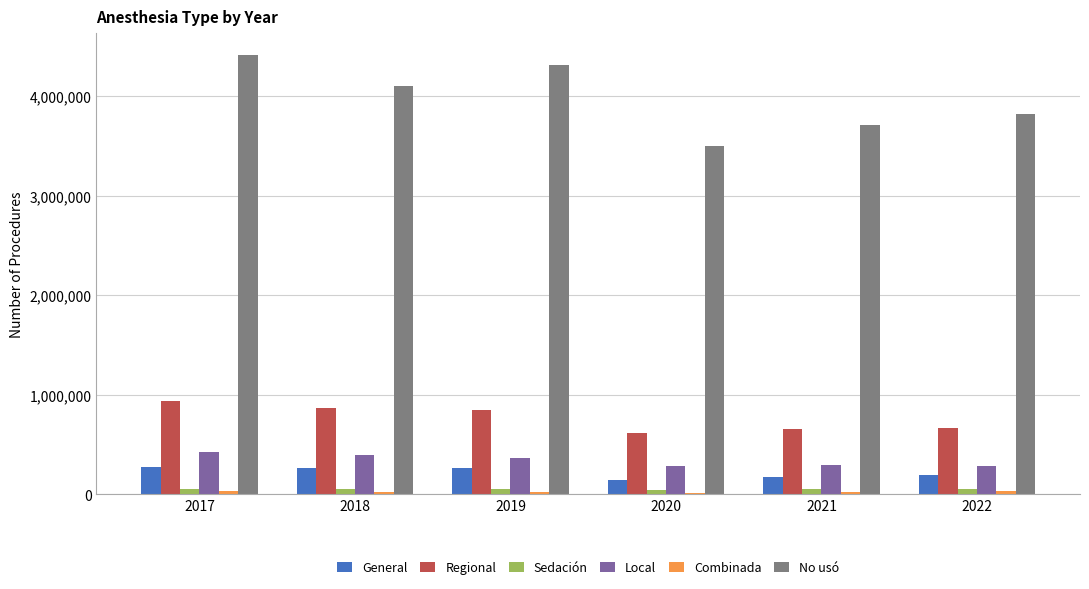

How many groups of bars are there?

6